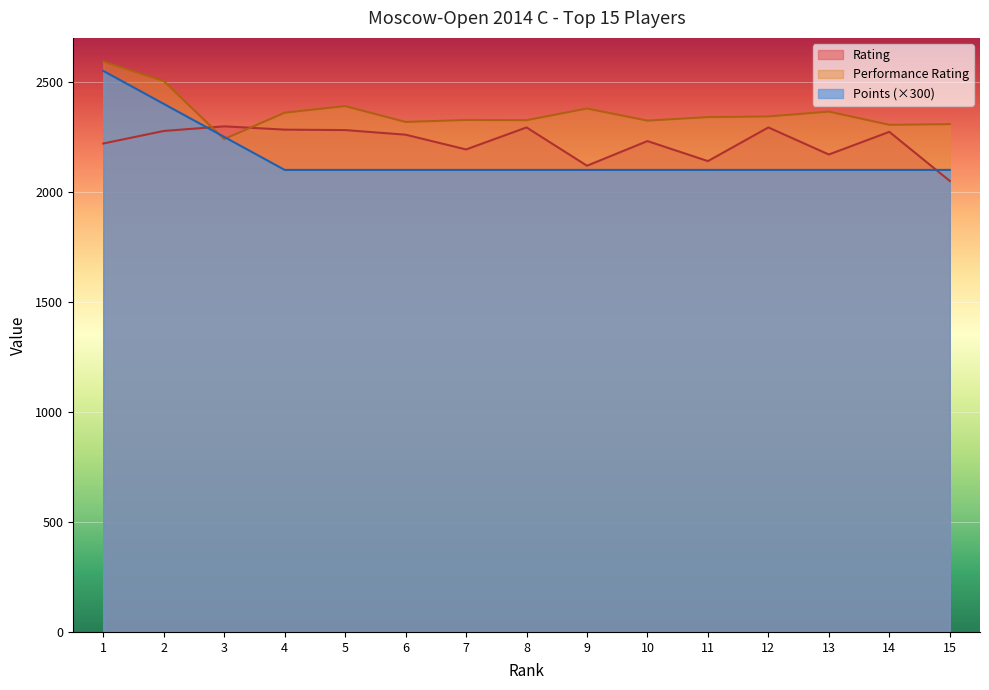

Which series changed the most between 14 and 15?

Rating